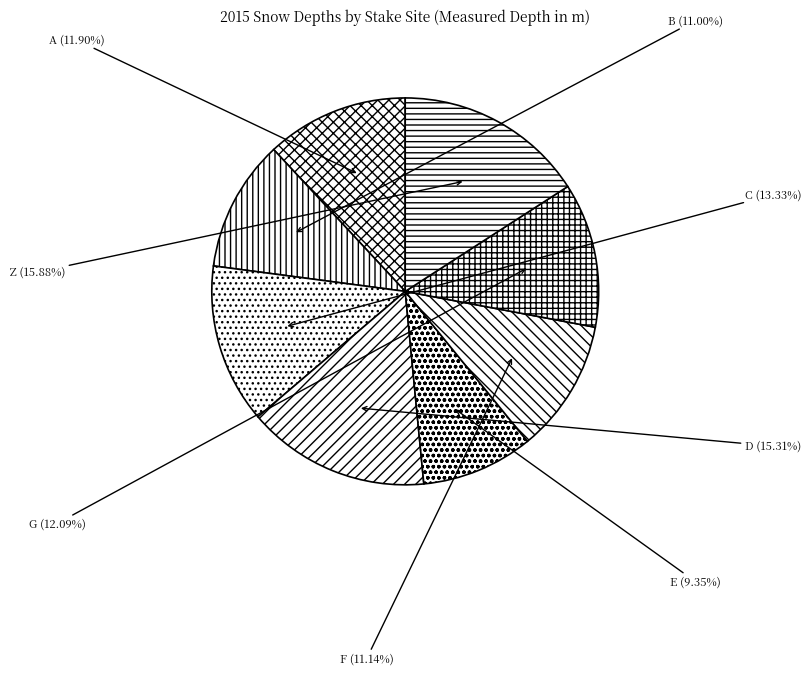

To the nearest percent, what portion does E represent?

9%